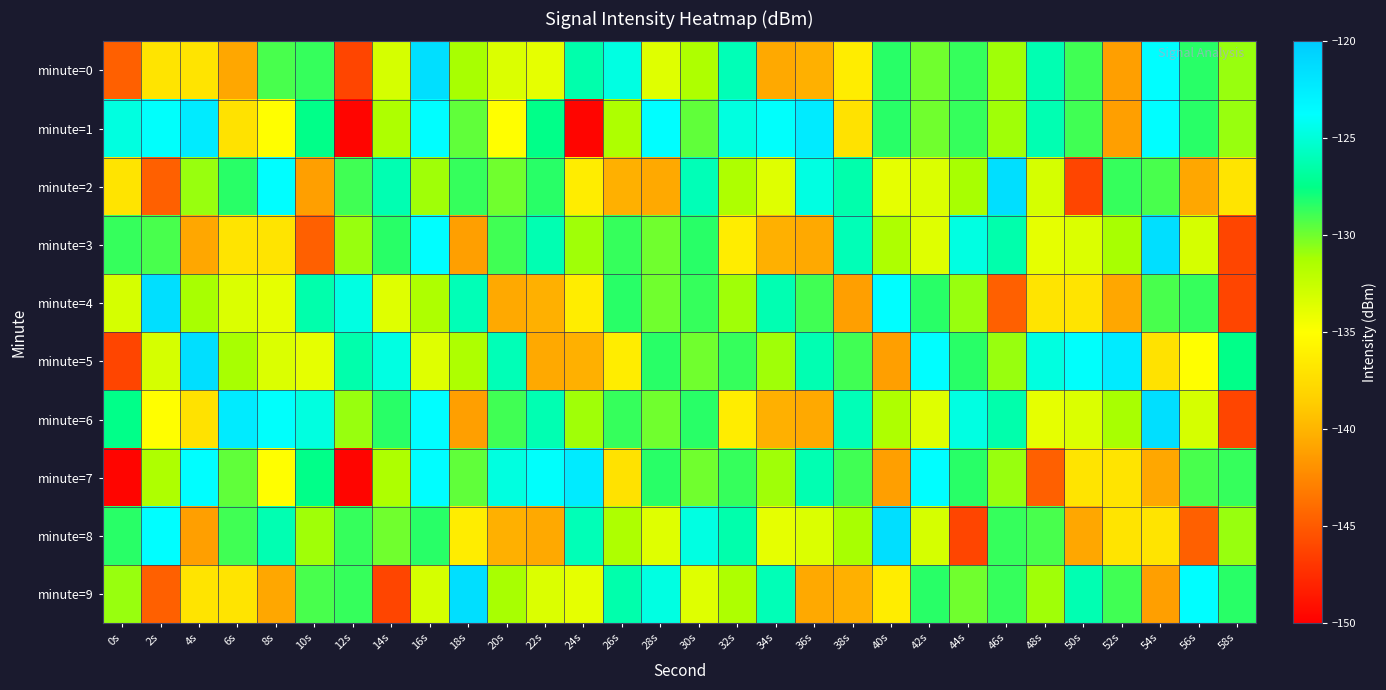

Reading left to right, transcribe all the data shown in this chart.

minute=0: 0s=-144.6	2s=-137.0	4s=-136.9	6s=-140.8	8s=-129.1	10s=-128.7	12s=-146.1	14s=-133.2	16s=-121.5	18s=-131.2	20s=-133.4	22s=-133.9	24s=-126.4	26s=-124.7	28s=-133.6	30s=-131.4	32s=-126.0	34s=-140.7	36s=-140.3	38s=-136.3	40s=-128.4	42s=-130.0	44s=-128.7	46s=-131.0	48s=-126.2	50s=-128.9	52s=-141.2	54s=-123.7	56s=-128.4	58s=-130.9
minute=1: 0s=-124.7	2s=-123.8	4s=-122.3	6s=-137.1	8s=-135.0	10s=-127.5	12s=-149.7	14s=-131.4	16s=-123.7	18s=-129.7	20s=-135.0	22s=-127.5	24s=-149.7	26s=-131.4	28s=-123.7	30s=-129.7	32s=-124.7	34s=-123.8	36s=-122.3	38s=-137.1	40s=-128.4	42s=-130.0	44s=-128.7	46s=-131.0	48s=-126.2	50s=-128.9	52s=-141.2	54s=-123.7	56s=-128.4	58s=-130.9
minute=2: 0s=-137.0	2s=-144.6	4s=-130.9	6s=-128.4	8s=-123.7	10s=-141.2	12s=-128.9	14s=-126.2	16s=-131.0	18s=-128.7	20s=-130.0	22s=-128.4	24s=-136.3	26s=-140.3	28s=-140.7	30s=-126.0	32s=-131.4	34s=-133.6	36s=-124.7	38s=-126.4	40s=-133.9	42s=-133.4	44s=-131.2	46s=-121.5	48s=-133.2	50s=-146.1	52s=-128.7	54s=-129.1	56s=-140.8	58s=-136.9
minute=3: 0s=-128.7	2s=-129.1	4s=-140.8	6s=-136.9	8s=-137.0	10s=-144.6	12s=-130.9	14s=-128.4	16s=-123.7	18s=-141.2	20s=-128.9	22s=-126.2	24s=-131.0	26s=-128.7	28s=-130.0	30s=-128.4	32s=-136.3	34s=-140.3	36s=-140.7	38s=-126.0	40s=-131.4	42s=-133.6	44s=-124.7	46s=-126.4	48s=-133.9	50s=-133.4	52s=-131.2	54s=-121.5	56s=-133.2	58s=-146.1
minute=4: 0s=-133.2	2s=-121.5	4s=-131.2	6s=-133.4	8s=-133.9	10s=-126.4	12s=-124.7	14s=-133.6	16s=-131.4	18s=-126.0	20s=-140.7	22s=-140.3	24s=-136.3	26s=-128.4	28s=-130.0	30s=-128.7	32s=-131.0	34s=-126.2	36s=-128.9	38s=-141.2	40s=-123.7	42s=-128.4	44s=-130.9	46s=-144.6	48s=-137.0	50s=-136.9	52s=-140.8	54s=-129.1	56s=-128.7	58s=-146.1
minute=5: 0s=-146.1	2s=-133.2	4s=-121.5	6s=-131.2	8s=-133.4	10s=-133.9	12s=-126.4	14s=-124.7	16s=-133.6	18s=-131.4	20s=-126.0	22s=-140.7	24s=-140.3	26s=-136.3	28s=-128.4	30s=-130.0	32s=-128.7	34s=-131.0	36s=-126.2	38s=-128.9	40s=-141.2	42s=-123.7	44s=-128.4	46s=-130.9	48s=-124.7	50s=-123.8	52s=-122.3	54s=-137.1	56s=-135.0	58s=-127.5
minute=6: 0s=-127.5	2s=-135.0	4s=-137.1	6s=-122.3	8s=-123.8	10s=-124.7	12s=-130.9	14s=-128.4	16s=-123.7	18s=-141.2	20s=-128.9	22s=-126.2	24s=-131.0	26s=-128.7	28s=-130.0	30s=-128.4	32s=-136.3	34s=-140.3	36s=-140.7	38s=-126.0	40s=-131.4	42s=-133.6	44s=-124.7	46s=-126.4	48s=-133.9	50s=-133.4	52s=-131.2	54s=-121.5	56s=-133.2	58s=-146.1
minute=7: 0s=-149.7	2s=-131.4	4s=-123.7	6s=-129.7	8s=-135.0	10s=-127.5	12s=-149.7	14s=-131.4	16s=-123.7	18s=-129.7	20s=-124.7	22s=-123.8	24s=-122.3	26s=-137.1	28s=-128.4	30s=-130.0	32s=-128.7	34s=-131.0	36s=-126.2	38s=-128.9	40s=-141.2	42s=-123.7	44s=-128.4	46s=-130.9	48s=-144.6	50s=-137.0	52s=-136.9	54s=-140.8	56s=-129.1	58s=-128.7
minute=8: 0s=-128.4	2s=-123.7	4s=-141.2	6s=-128.9	8s=-126.2	10s=-131.0	12s=-128.7	14s=-130.0	16s=-128.4	18s=-136.3	20s=-140.3	22s=-140.7	24s=-126.0	26s=-131.4	28s=-133.6	30s=-124.7	32s=-126.4	34s=-133.9	36s=-133.4	38s=-131.2	40s=-121.5	42s=-133.2	44s=-146.1	46s=-128.7	48s=-129.1	50s=-140.8	52s=-136.9	54s=-137.0	56s=-144.6	58s=-130.9
minute=9: 0s=-130.9	2s=-144.6	4s=-137.0	6s=-136.9	8s=-140.8	10s=-129.1	12s=-128.7	14s=-146.1	16s=-133.2	18s=-121.5	20s=-131.2	22s=-133.4	24s=-133.9	26s=-126.4	28s=-124.7	30s=-133.6	32s=-131.4	34s=-126.0	36s=-140.7	38s=-140.3	40s=-136.3	42s=-128.4	44s=-130.0	46s=-128.7	48s=-131.0	50s=-126.2	52s=-128.9	54s=-141.2	56s=-123.7	58s=-128.4